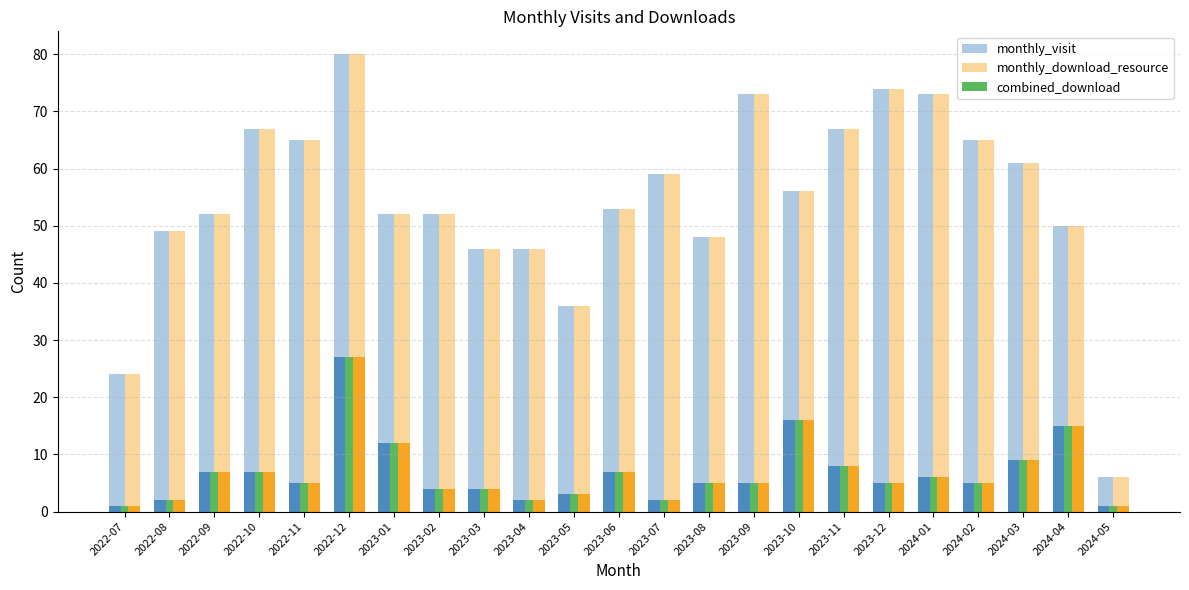

At which label does monthly_visit reach its peak?

2022-12